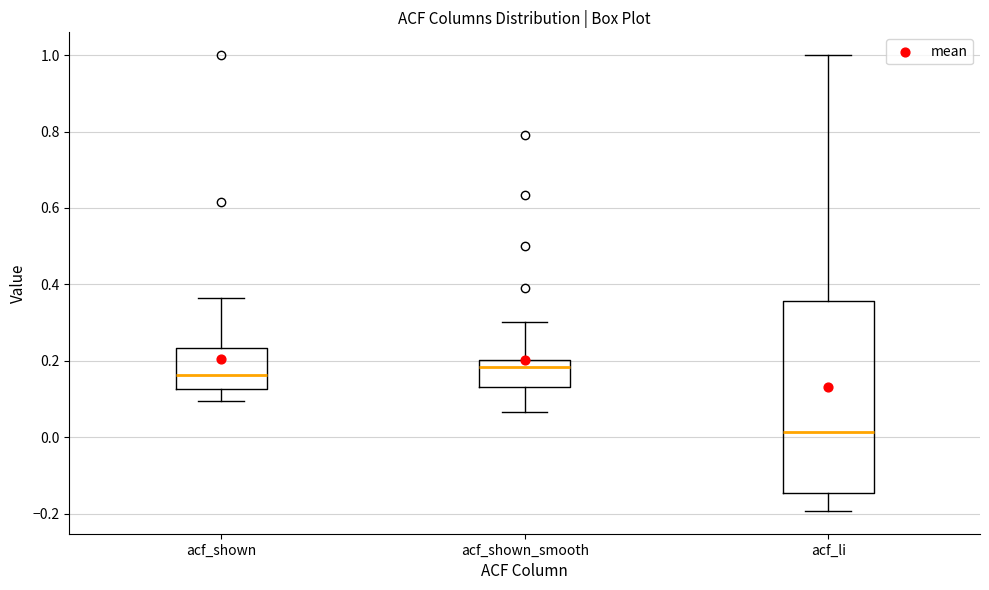

Reading left to right, read every box against the y-axis: the position of its median line, the range the box covers, and the ends of its whiskers. The values are not printed on the chart, so give them approximately, as read against the axis.

acf_shown: median 0.16, box 0.12 to 0.24, whiskers 0.10 to 0.36
acf_shown_smooth: median 0.18, box 0.14 to 0.20, whiskers 0.06 to 0.30
acf_li: median 0.02, box -0.14 to 0.36, whiskers -0.20 to 1.00